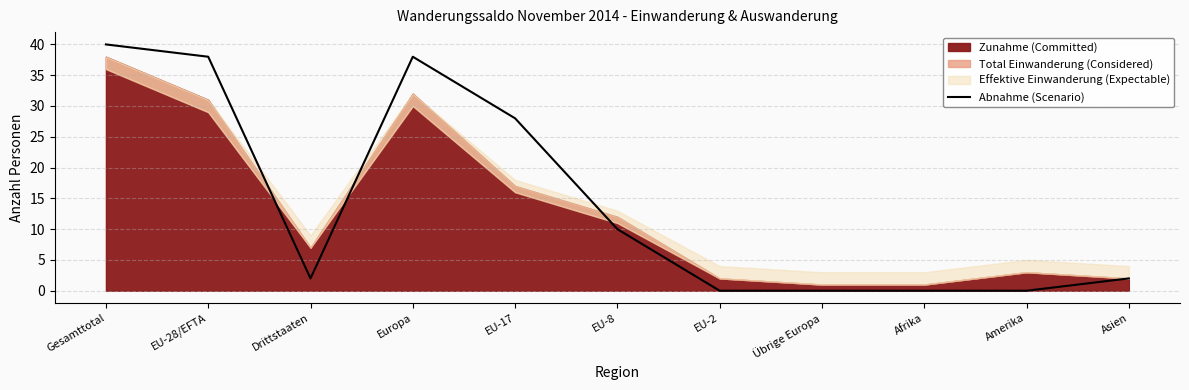

Where is Abnahme (Scenario) nearest to the value 20?

EU-17